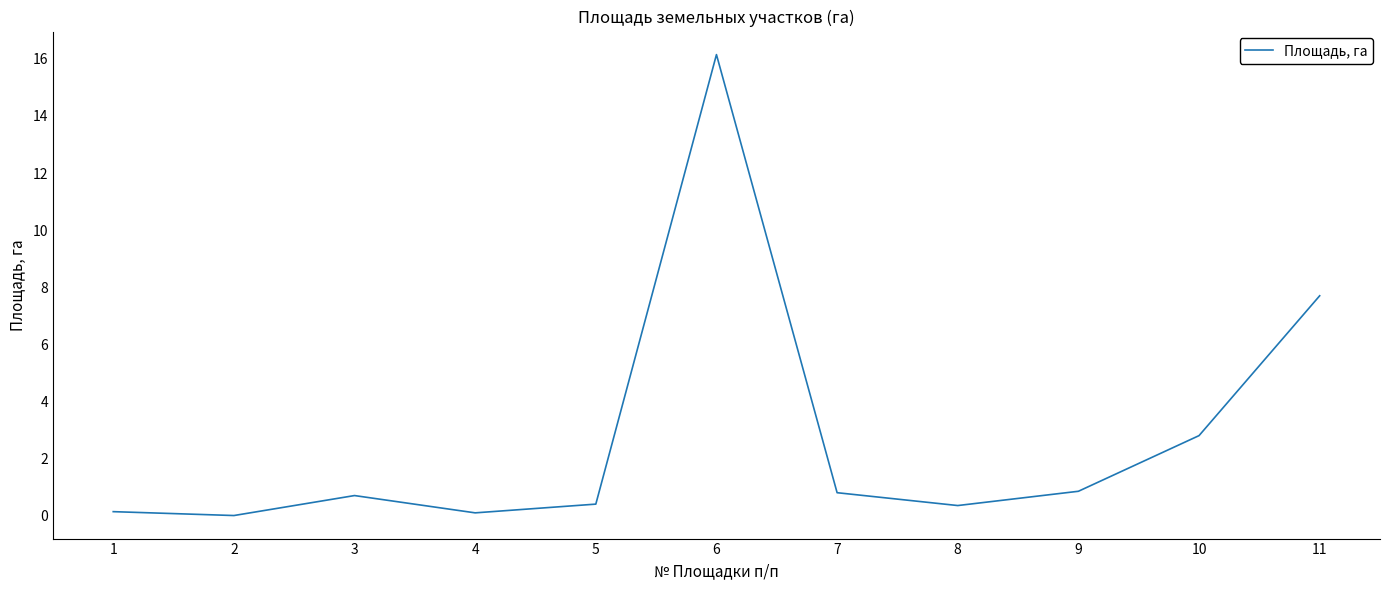

How many positive values are there?

10